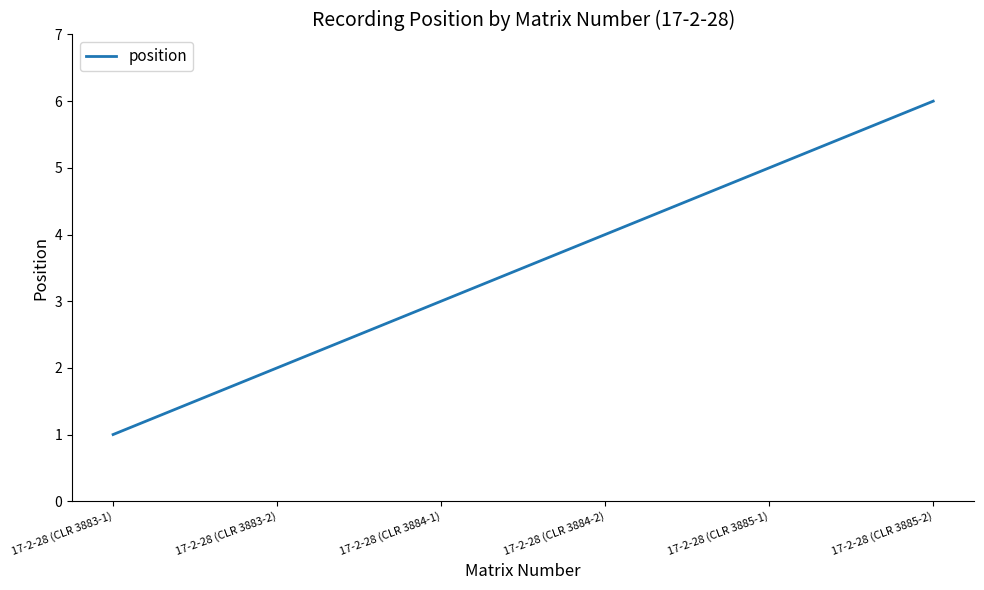

What is the difference between the maximum and minimum values?

5